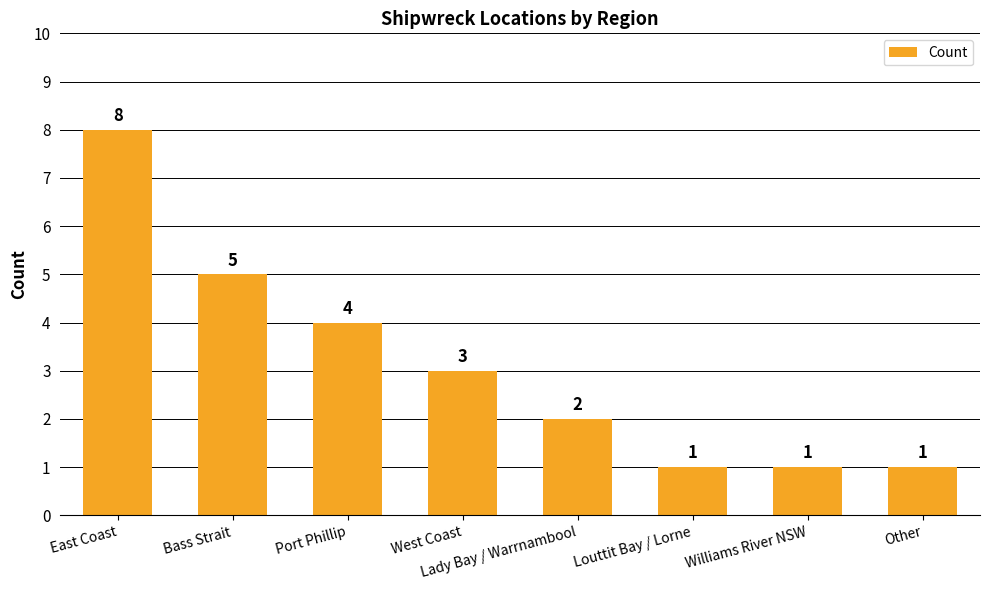

At which label is the value closest to 4?

Port Phillip